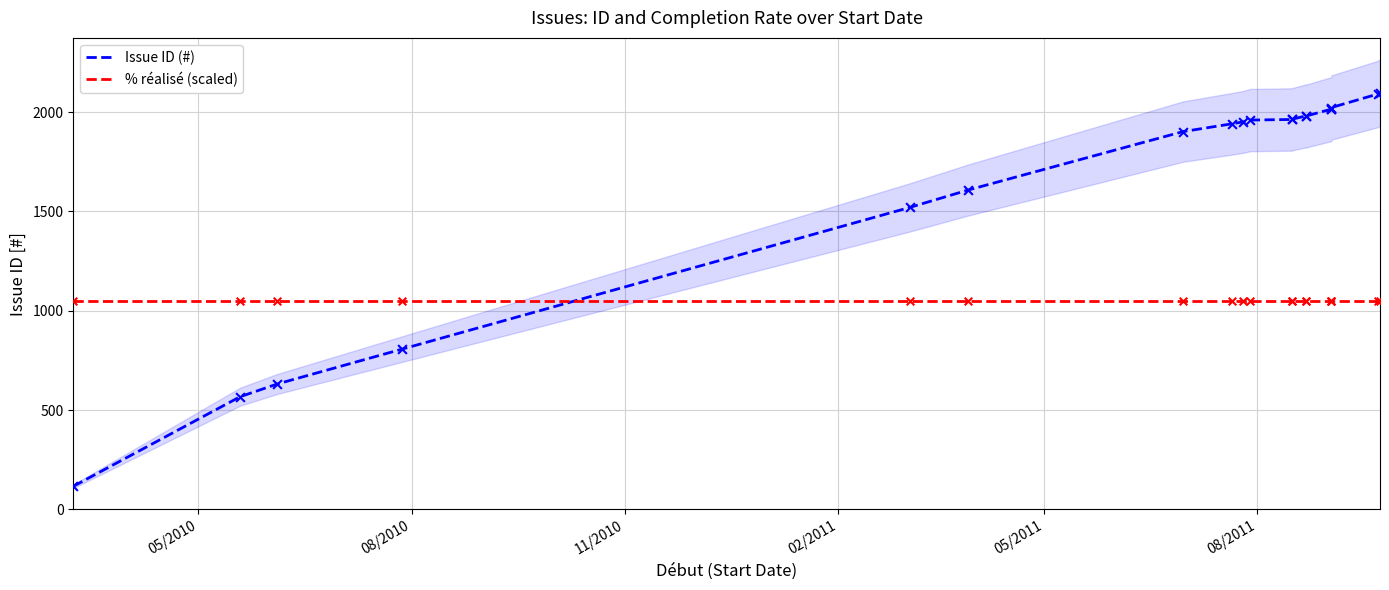

What are all the series names shown in the legend?

Issue ID (#), % réalisé (scaled)